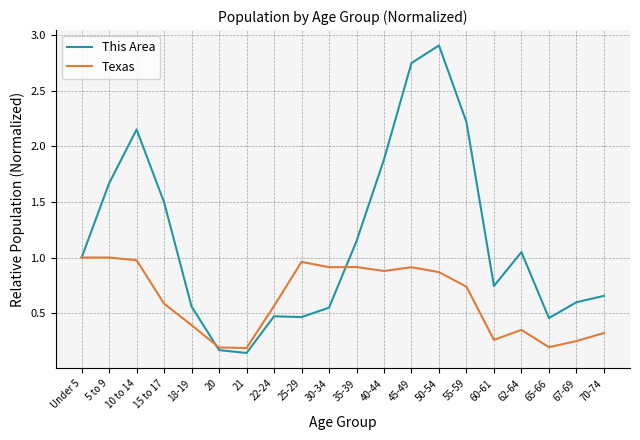

At which category does This Area reach its first local valley?

21